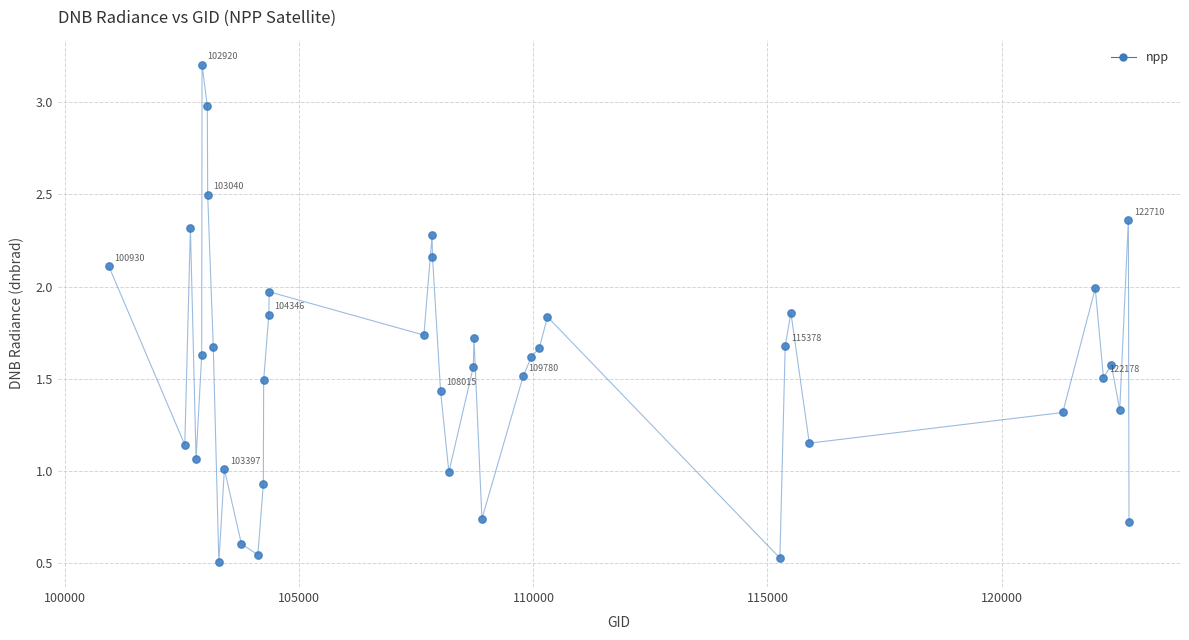

What is the range of X values (max minus min)?

21793.0